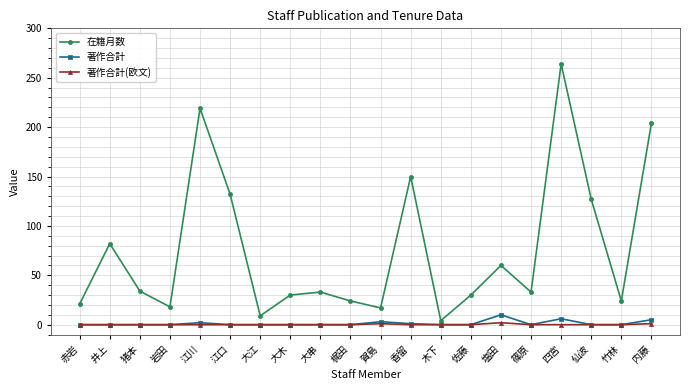

The 著作合計 series shows 0 at 井上. True or false?

True